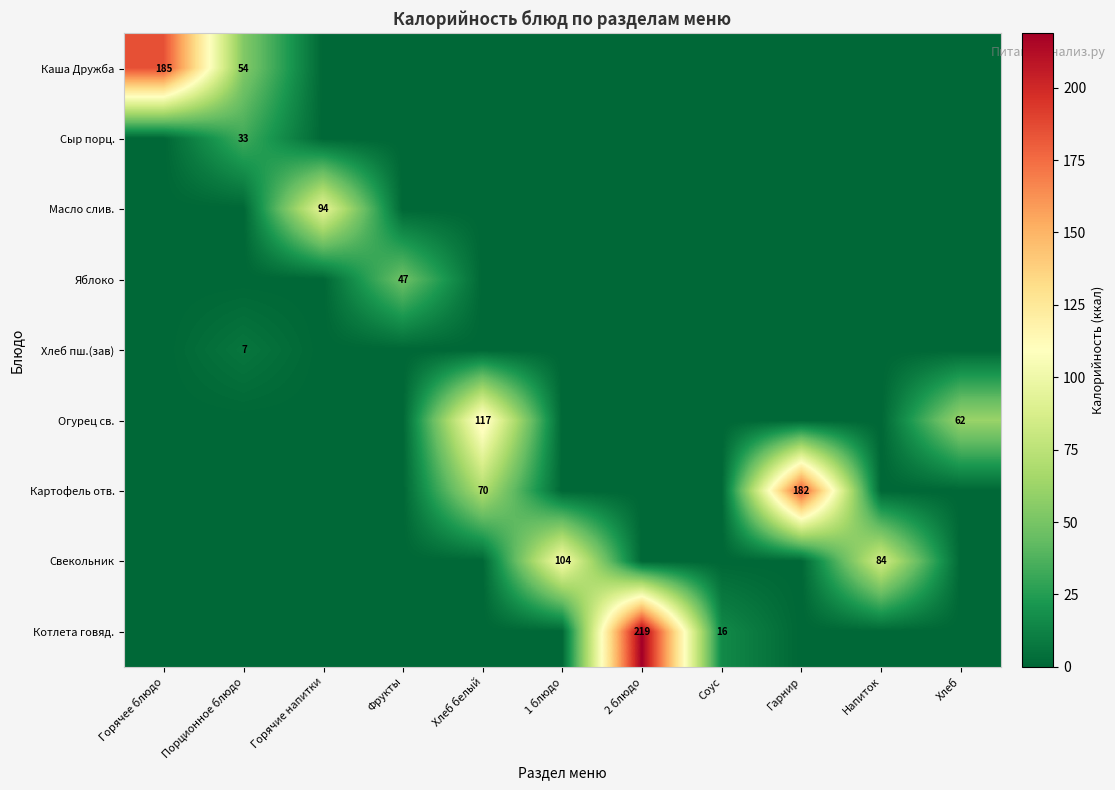

Count the number of data series in this chart.

9